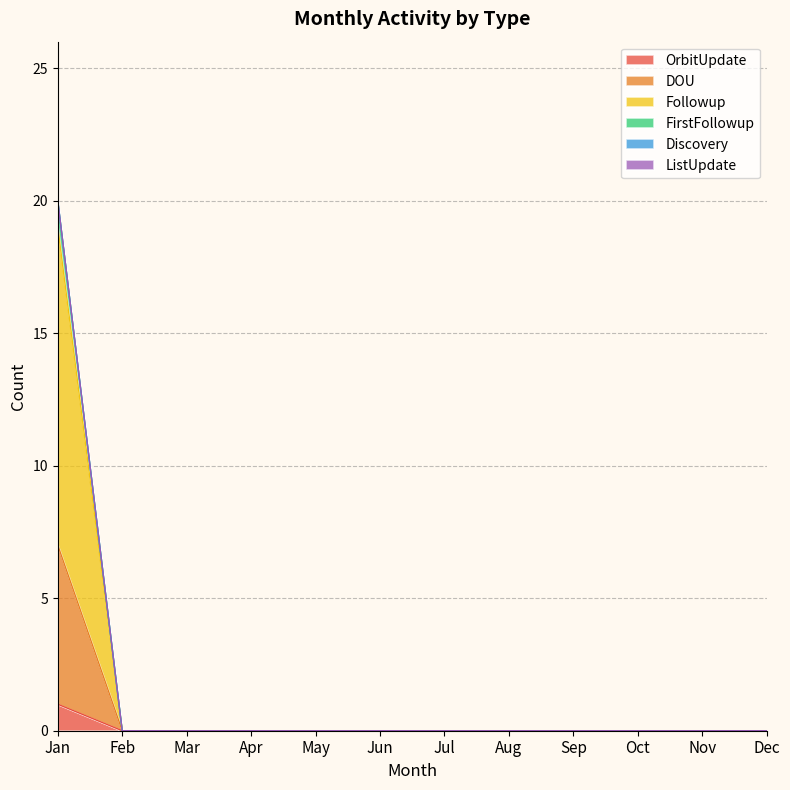

What is the value of the DOU point at the 1st from the left?

20